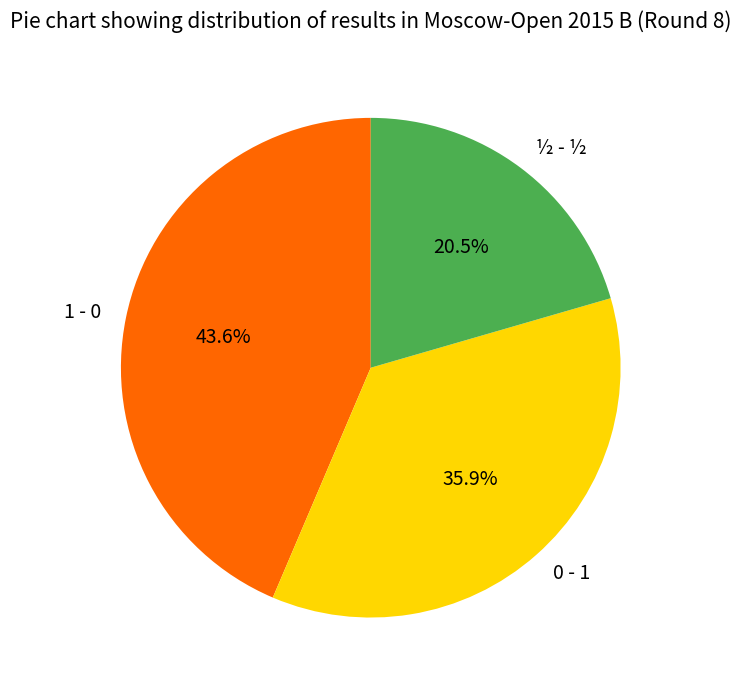

Rank the categories by value from highest to lowest.

1 - 0, 0 - 1, ½ - ½